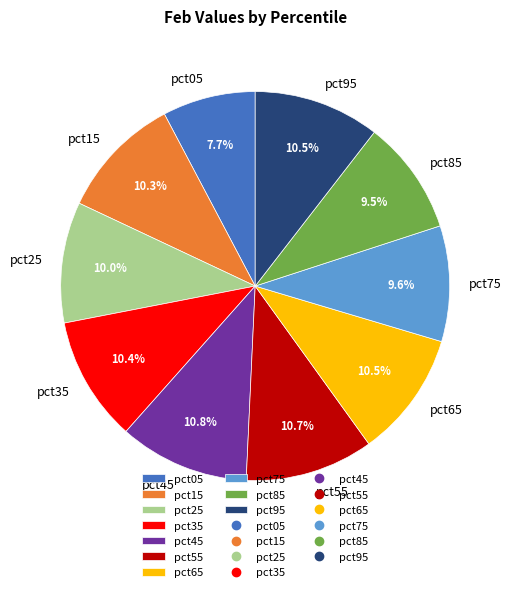

Count the number of slices in the pie.

10